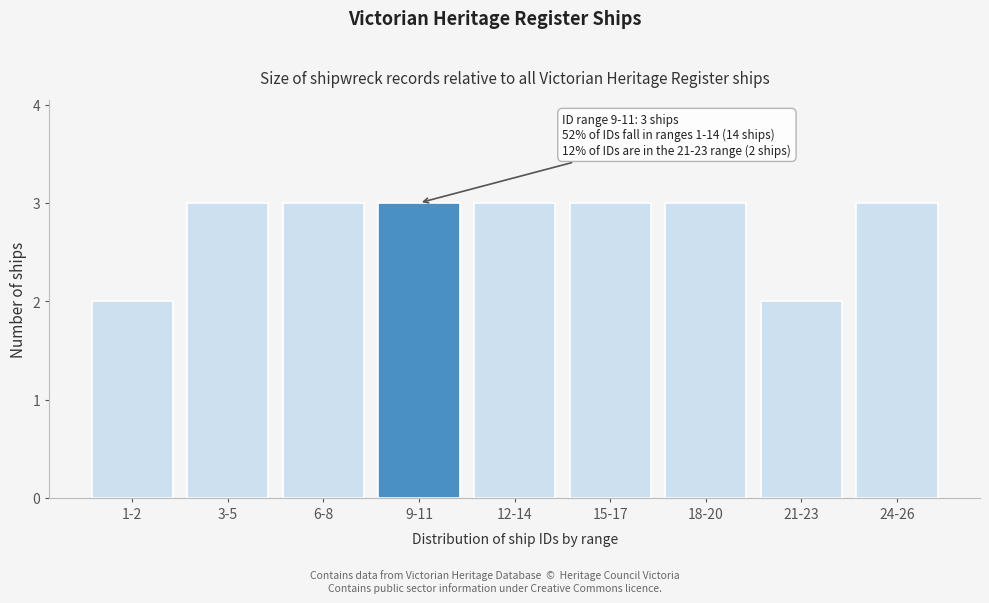

Reading right to left, what are all the values shown in this chart?

24-26=3	21-23=2	18-20=3	15-17=3	12-14=3	9-11=3	6-8=3	3-5=3	1-2=2